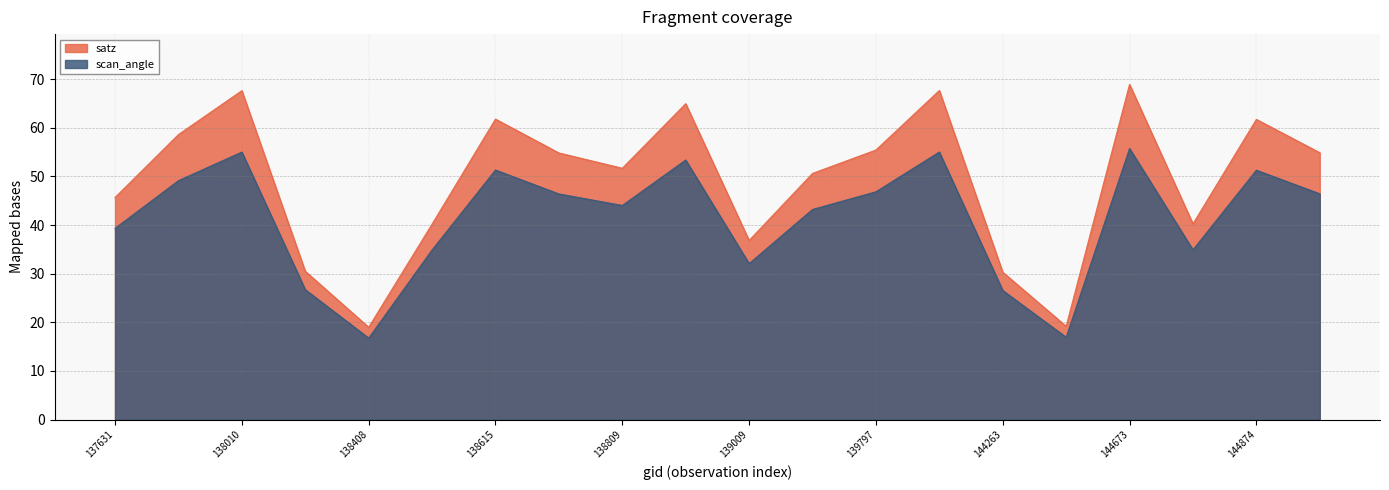

Where does the satz series first go above 54?

137822